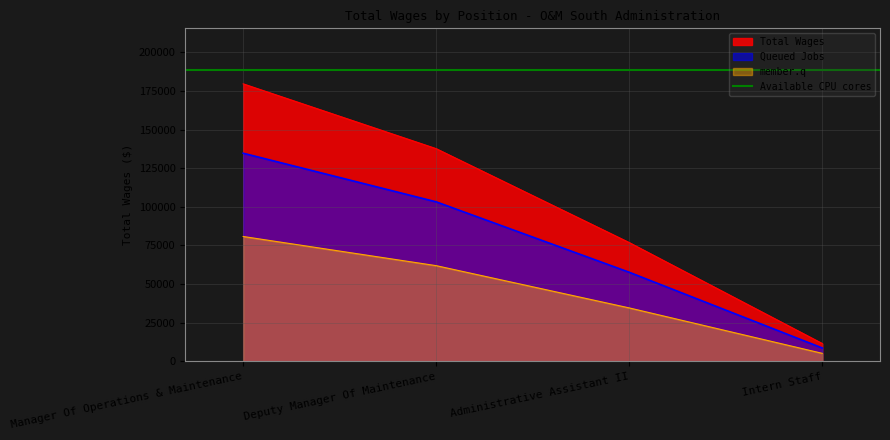

What is the label of the 1st point from the left?

Manager Of Operations & Maintenance